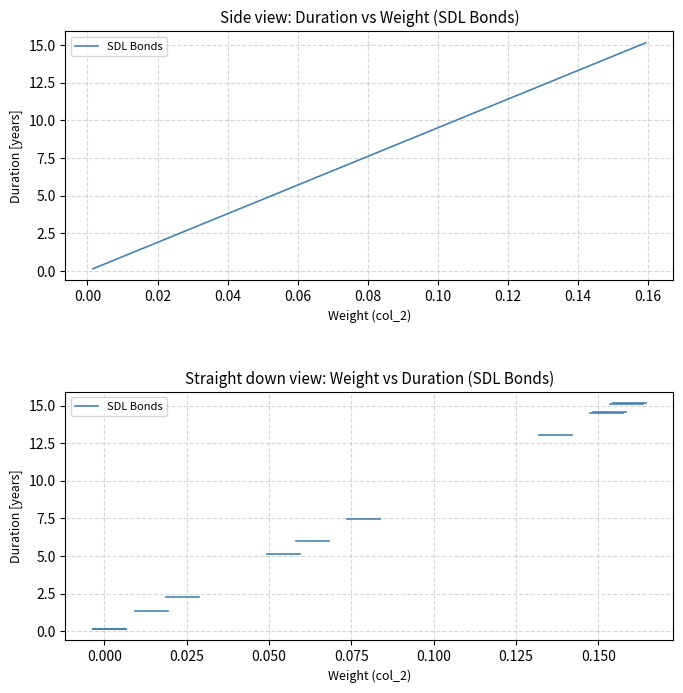

What is the maximum value shown in the chart?

15.2